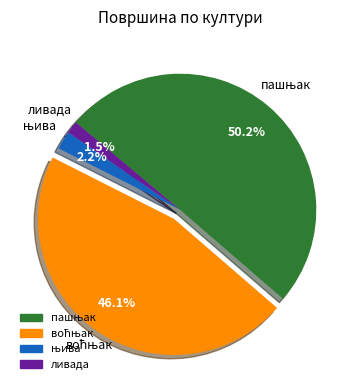

What is the largest slice in the pie chart?

пашњак